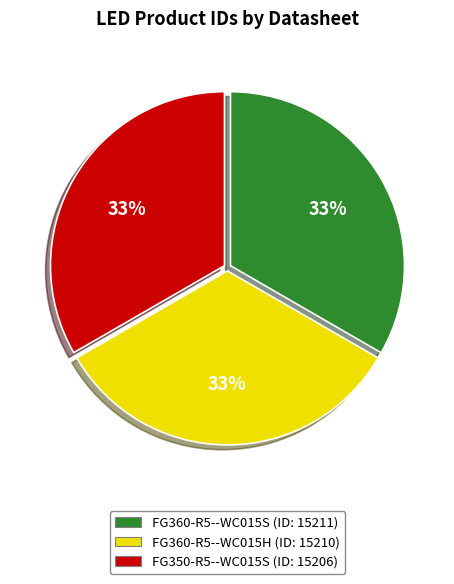

Do FG360-R5--WC015S (ID: 15211) and FG350-R5--WC015S (ID: 15206) together represent more than half of the pie?

Yes